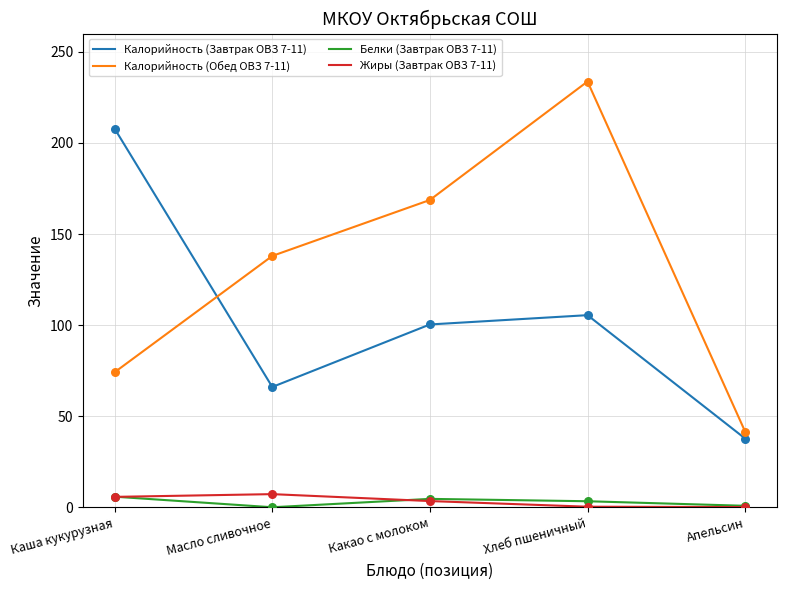

What is the spread (max minus min) of values at Каша кукурузная?

202.0